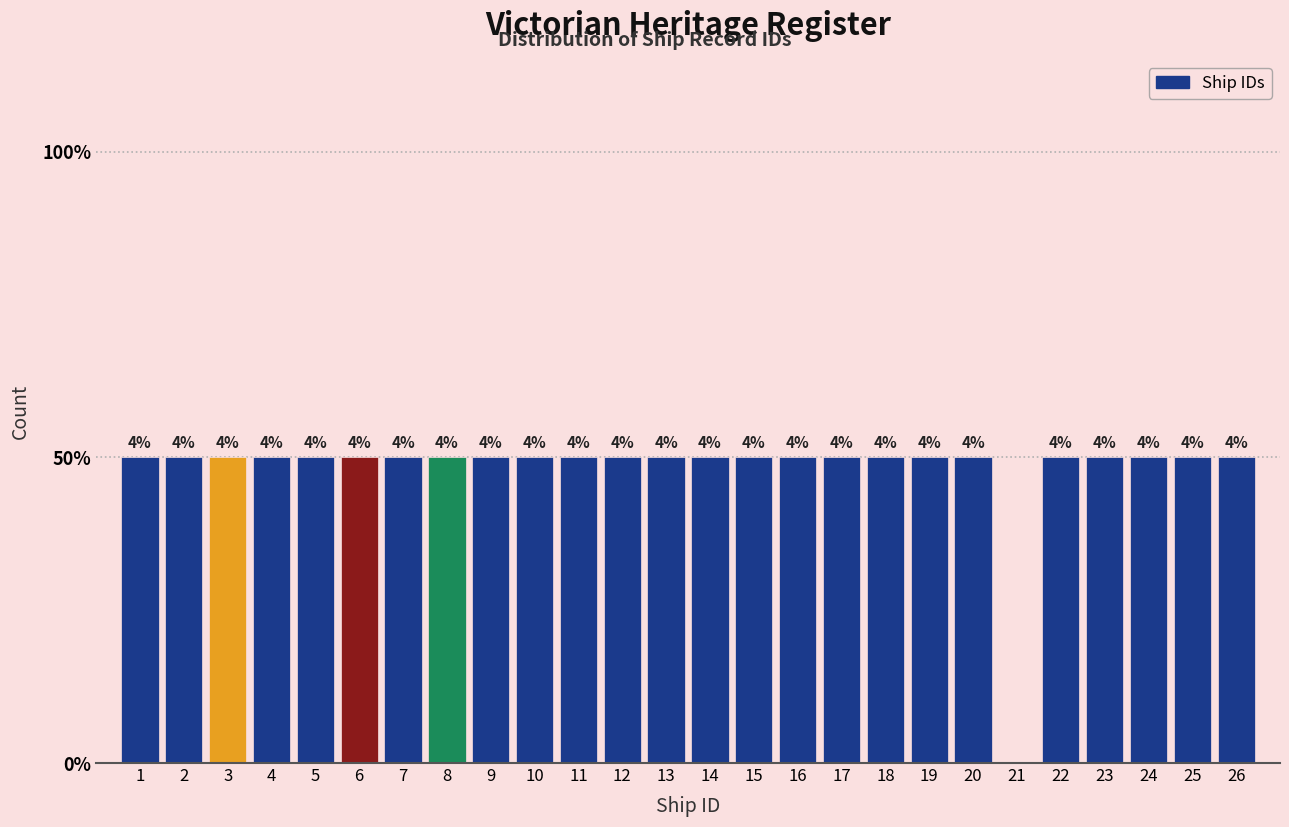

Are the bars horizontal?

No